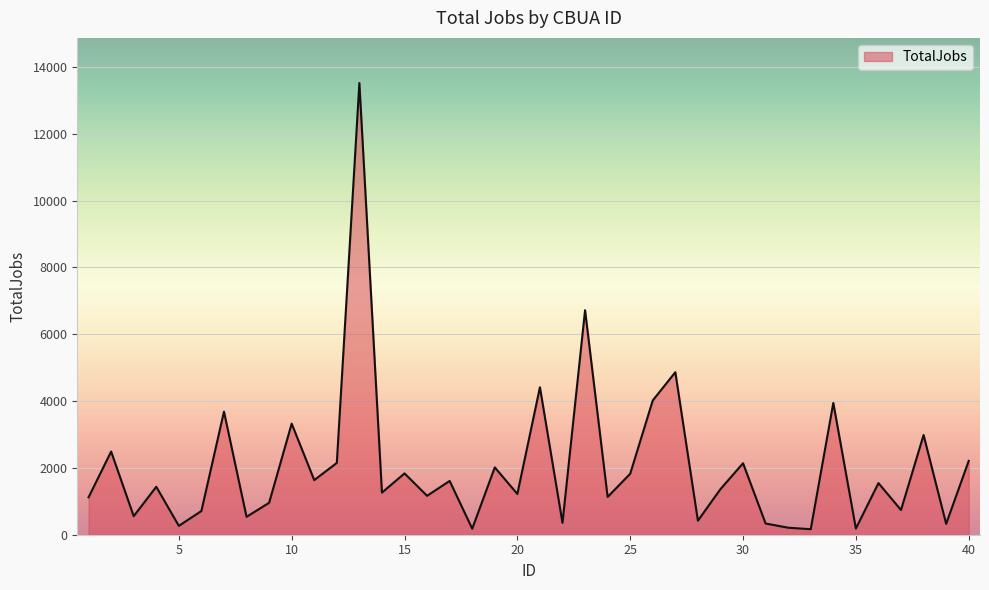

What is the value of the 7th point from the left?

3685